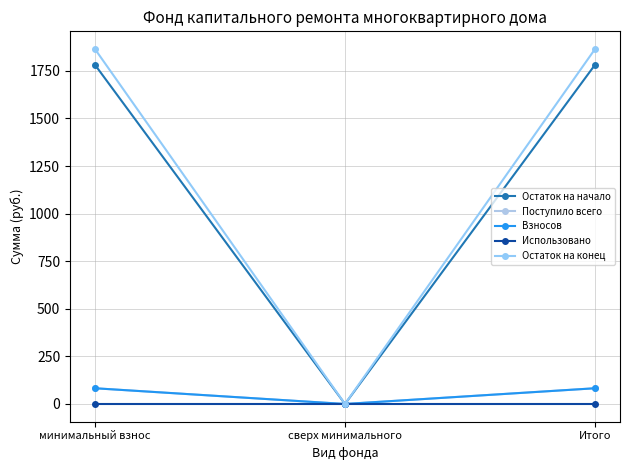

Reading left to right, list all the values displayed in this chart.

Остаток на начало: минимальный взнос=1782.1	сверх минимального=0.0	Итого=1782.1
Поступило всего: минимальный взнос=82.6	сверх минимального=0.0	Итого=82.6
Взносов: минимальный взнос=82.6	сверх минимального=0.0	Итого=82.6
Использовано: минимальный взнос=0.0	сверх минимального=0.0	Итого=0.0
Остаток на конец: минимальный взнос=1864.7	сверх минимального=0.0	Итого=1864.7